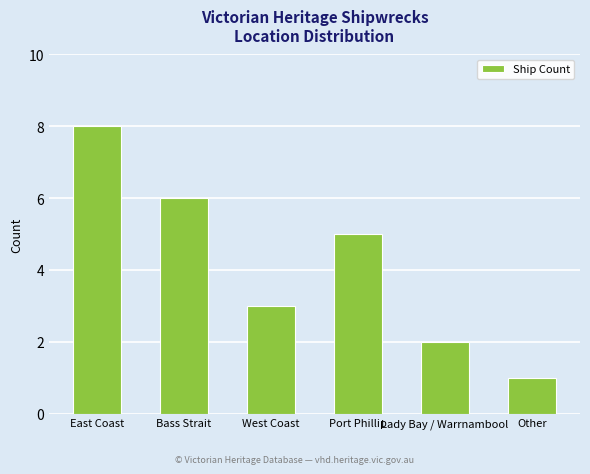

The value at East Coast is 12. True or false?

False